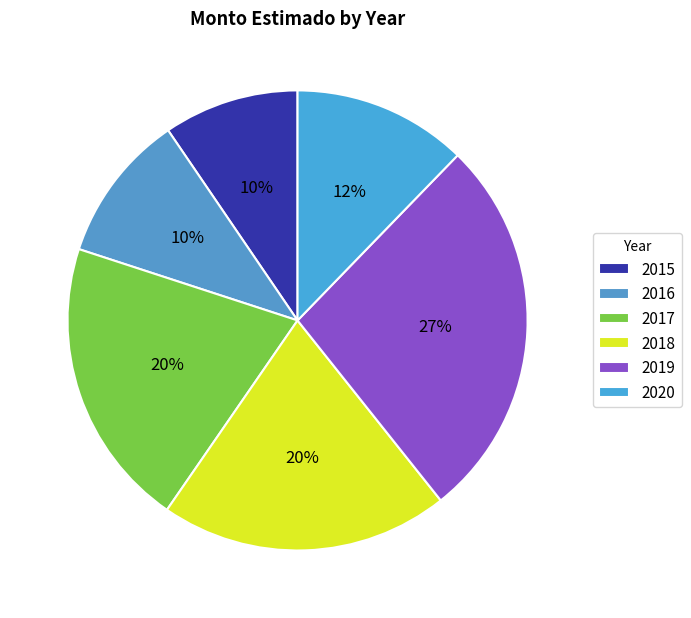

What is the total percentage of 2019 and 2017?

47.5%